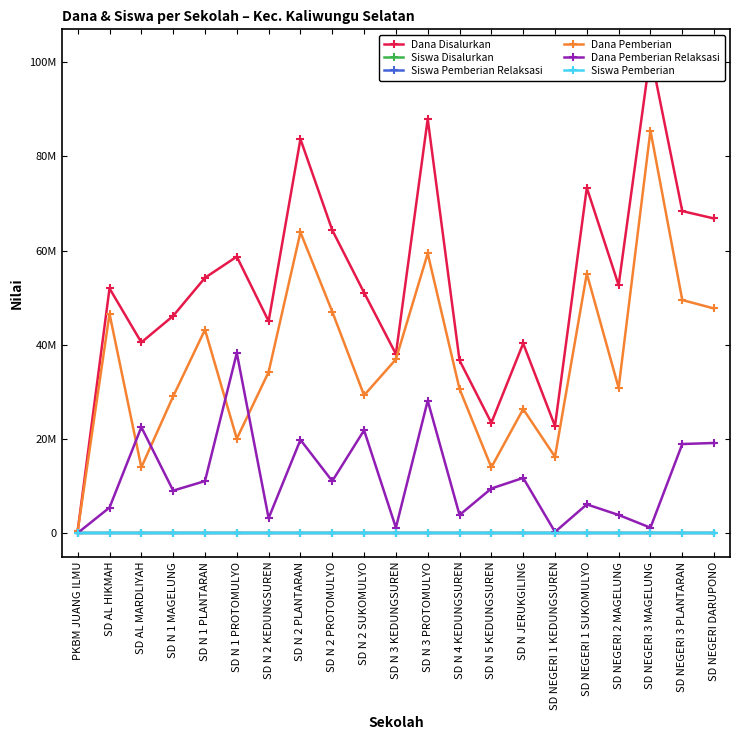

Which category has the lowest value in the Siswa Pemberian Relaksasi series?

PKBM JUANG ILMU